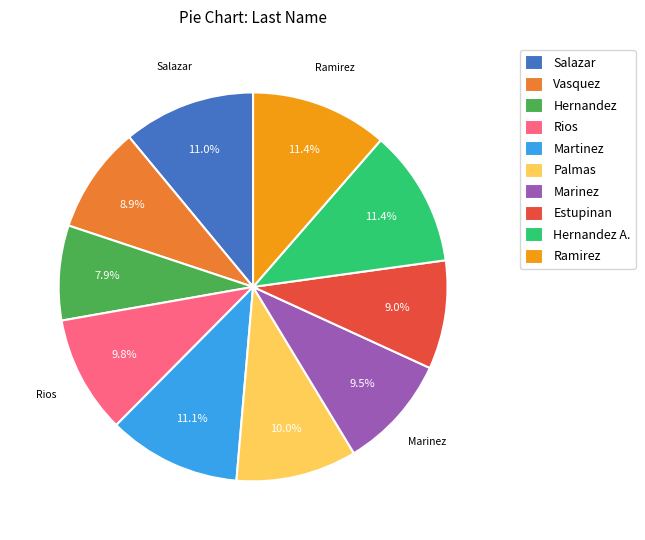

Does any single category account for the majority?

No